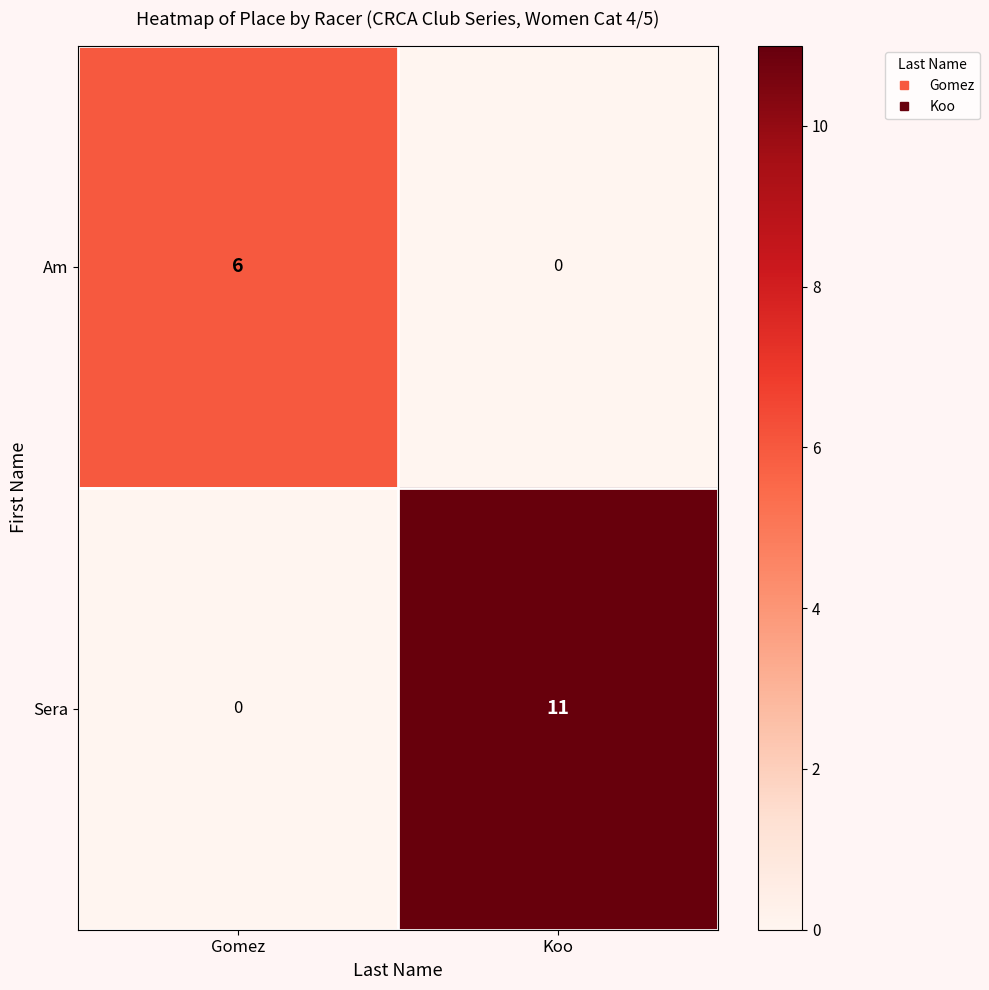

What is the approximate value of Sera at Koo?

11